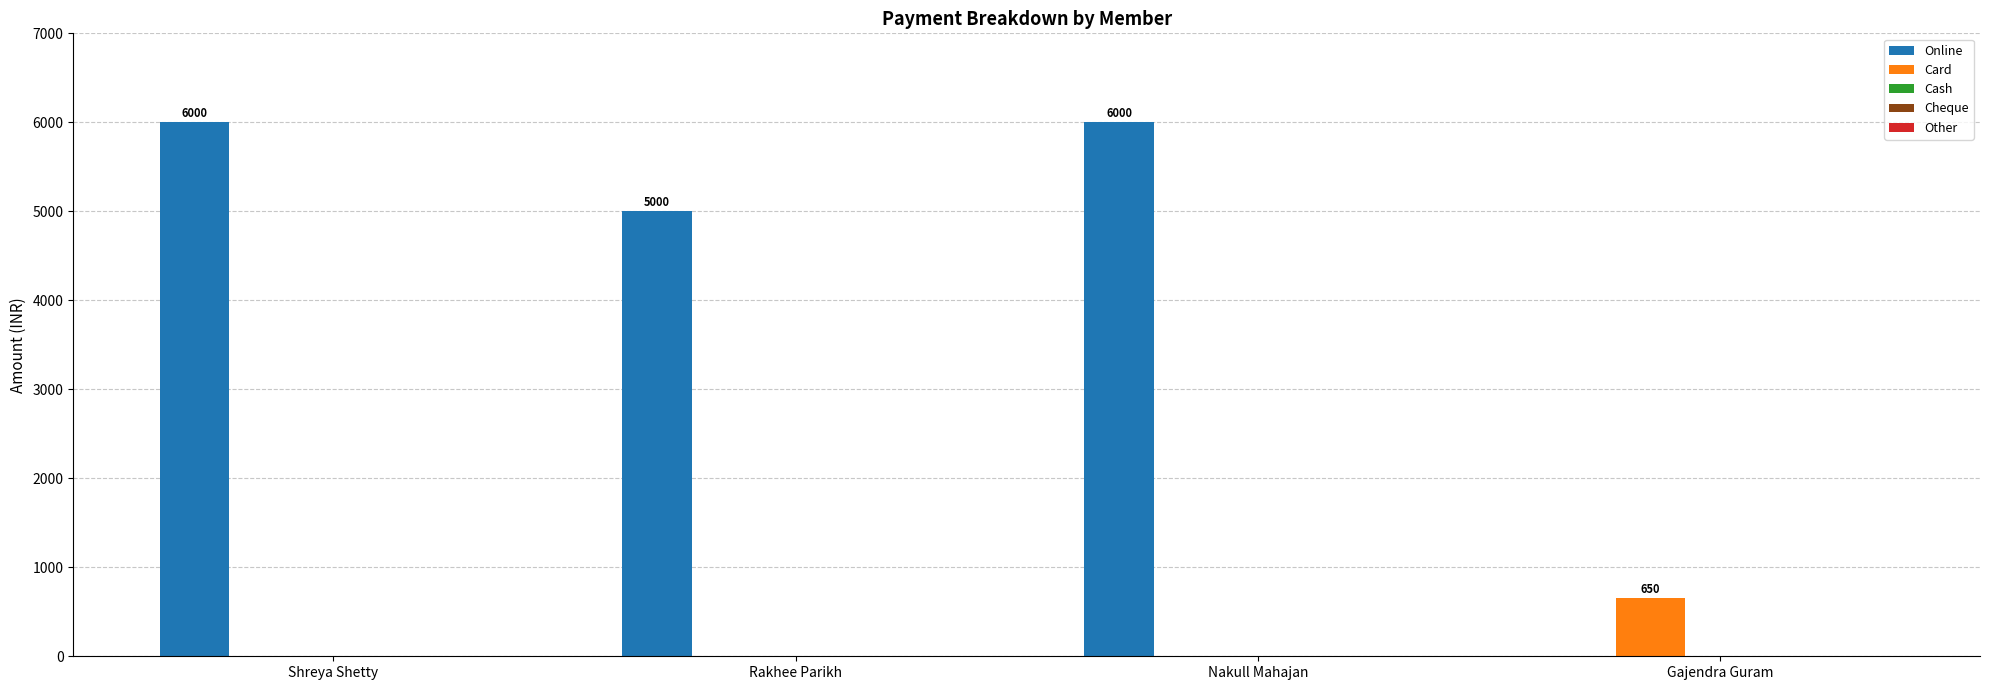

Which series has the largest total across all categories?

Online